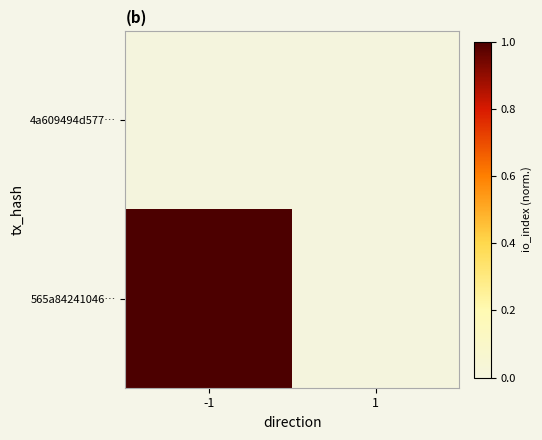

How many categories are shown in the chart?

2